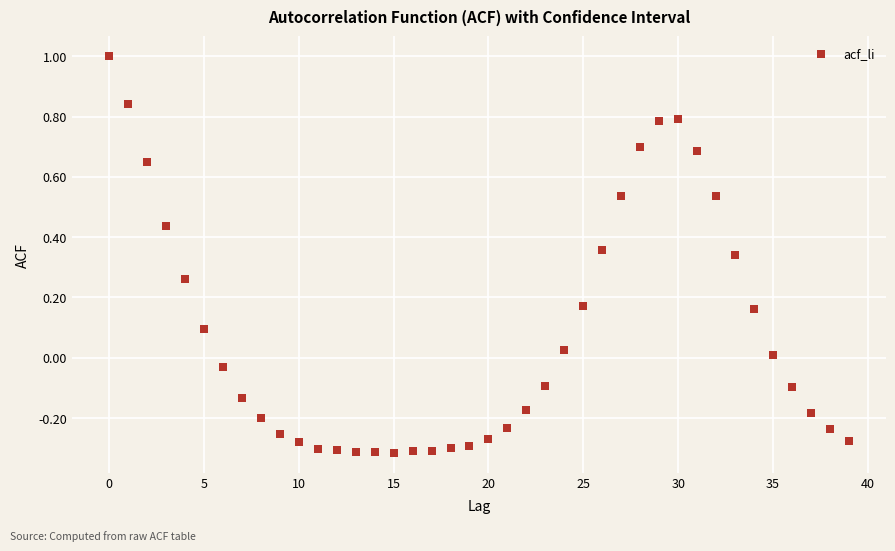

What is the range of Y values (max minus min)?

1.3